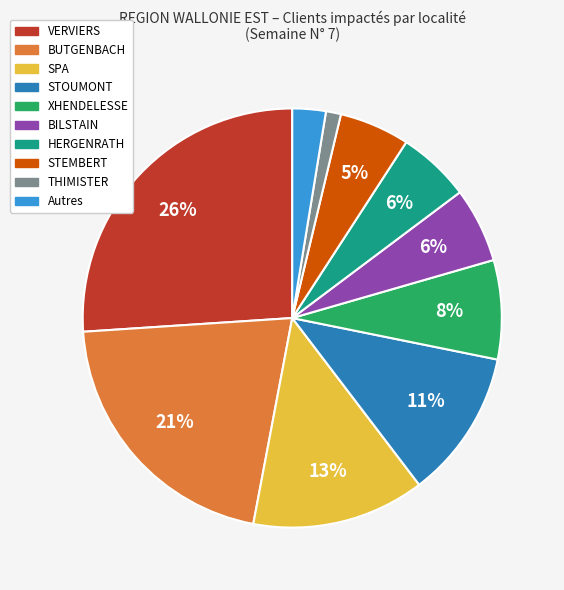

To the nearest percent, what portion does HERGENRATH represent?

6%